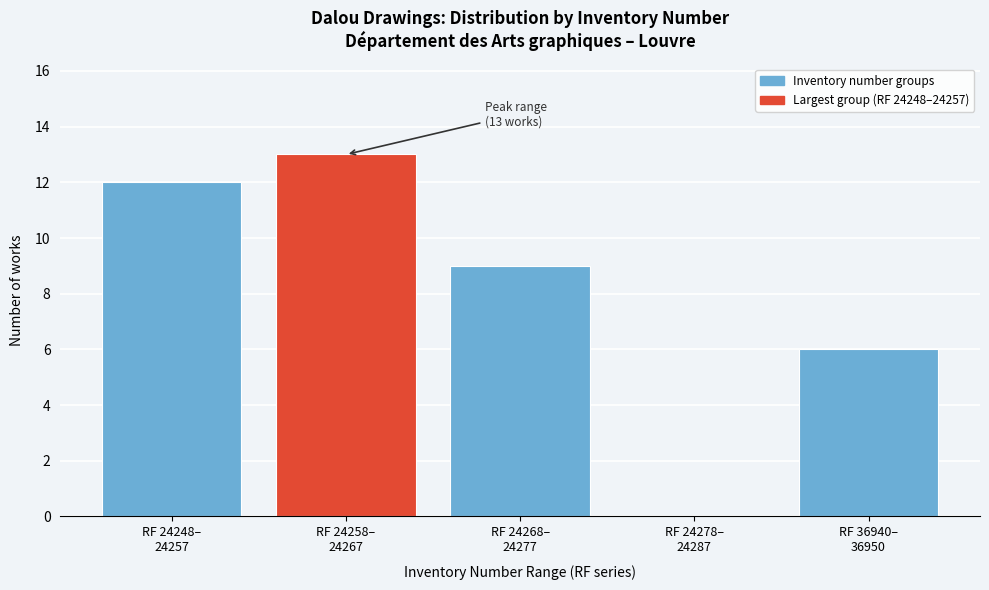

What is the sum of all values?

40